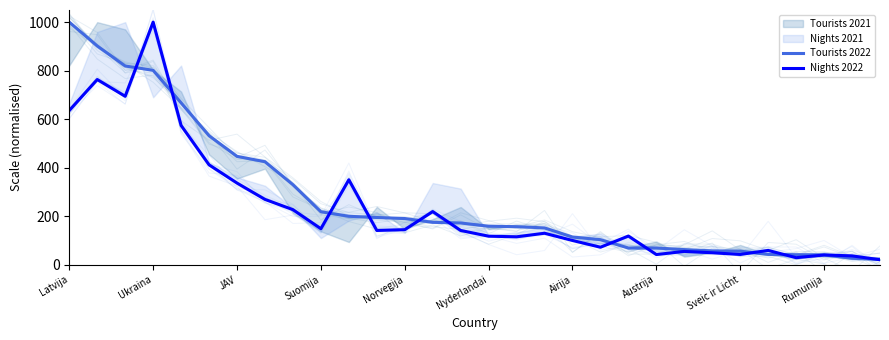

What is the average value of the Nights 2022 series?

235.8